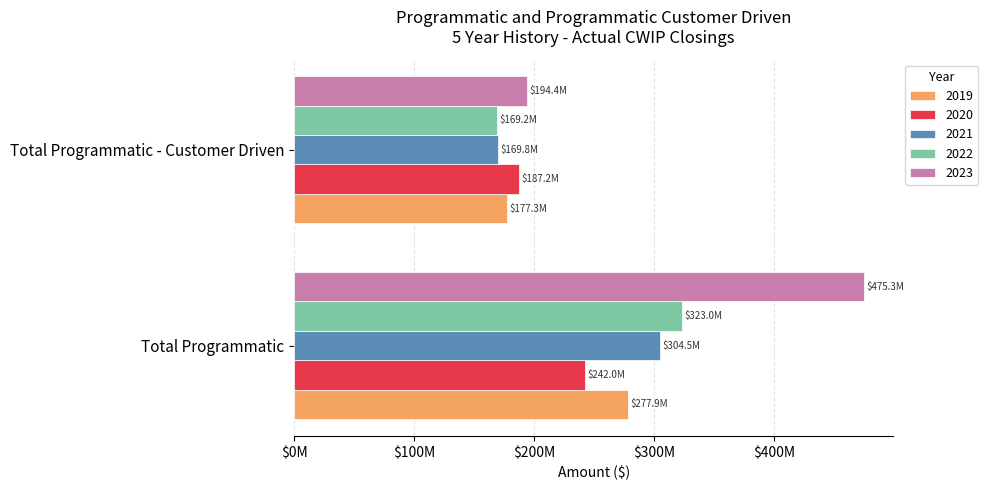

True or false: 2020 has a value of 416369698.1 at Total Programmatic.

False